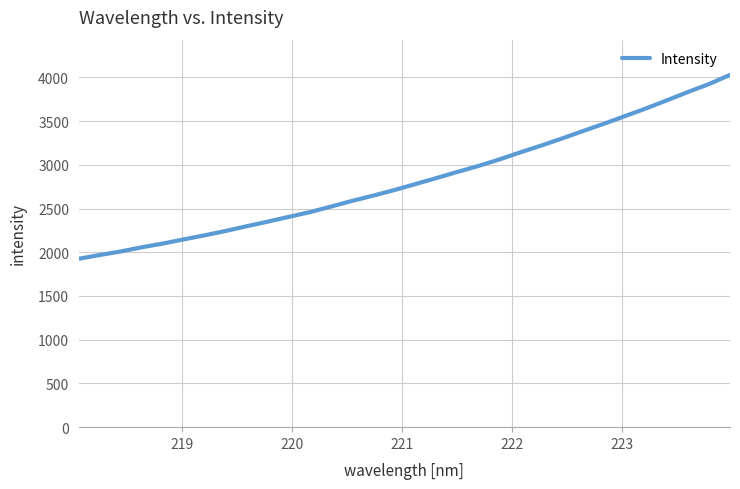

What is the smallest value displayed?

1925.8